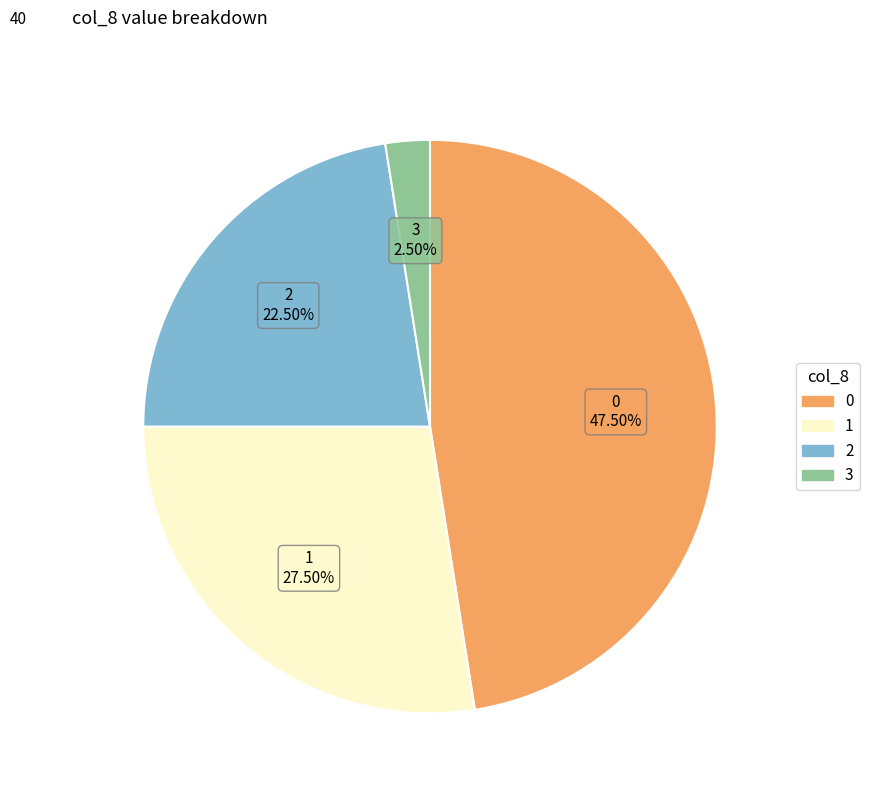

Is there a majority slice in this chart?

No